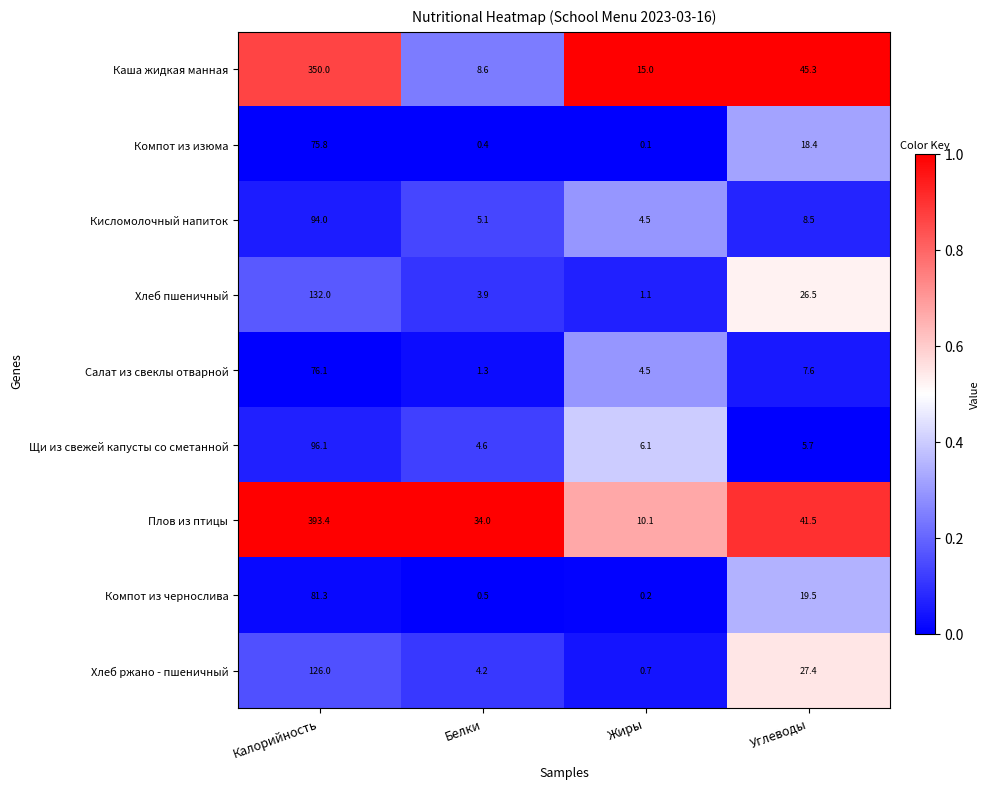

Between Калорийность and Углеводы, which series saw the biggest shift?

Плов из птицы